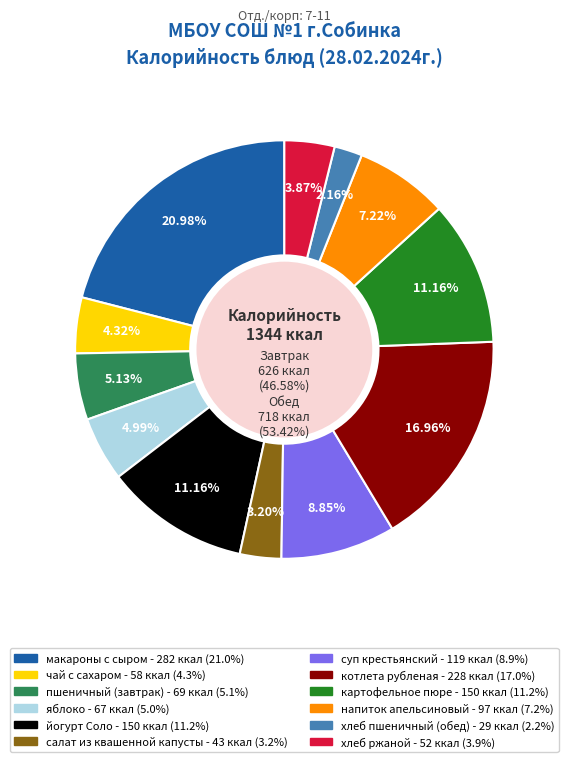

Is it true that хлеб ржаной is 4% of the pie?

True